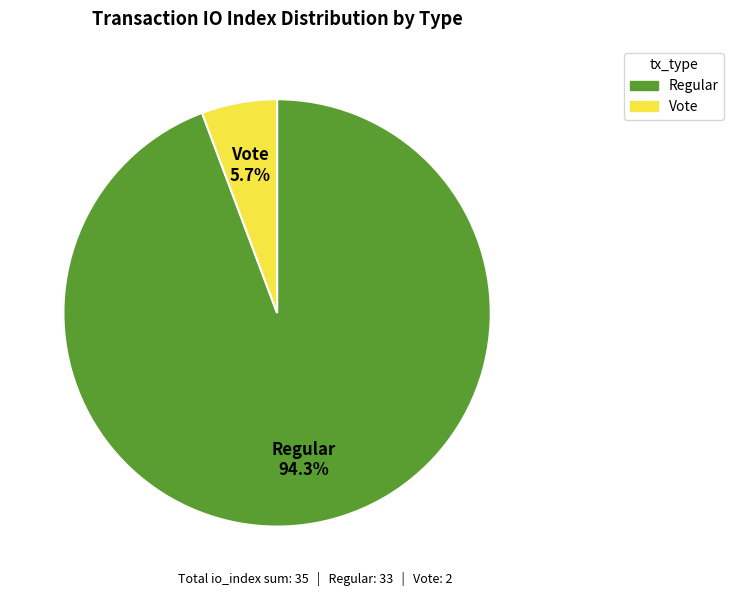

Does any single category account for the majority?

Yes